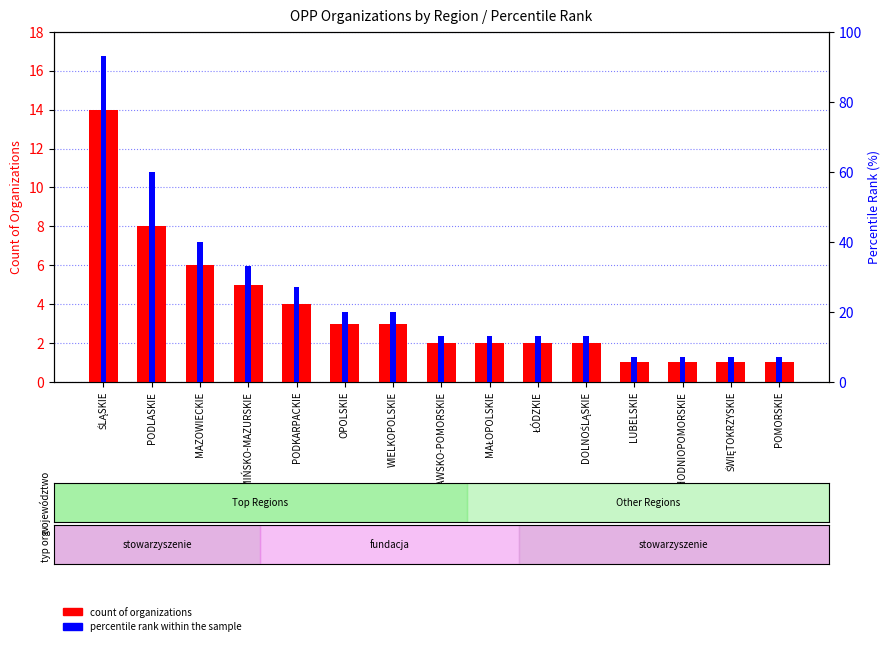

Reading right to left, list all the values displayed in this chart.

count of organizations: 1	1	1	1	2	2	2	2	3	3	4	5	6	8	14
percentile rank within the sample: 7	7	7	7	13	13	13	13	20	20	27	33	40	60	93